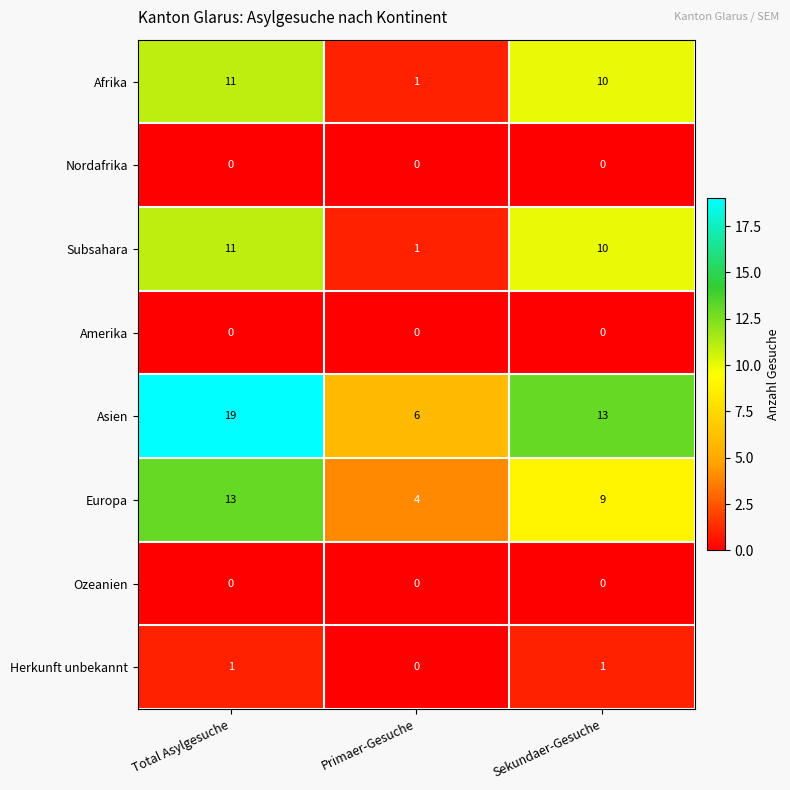

What is the difference between the highest and lowest values at Sekundaer-Gesuche?

13